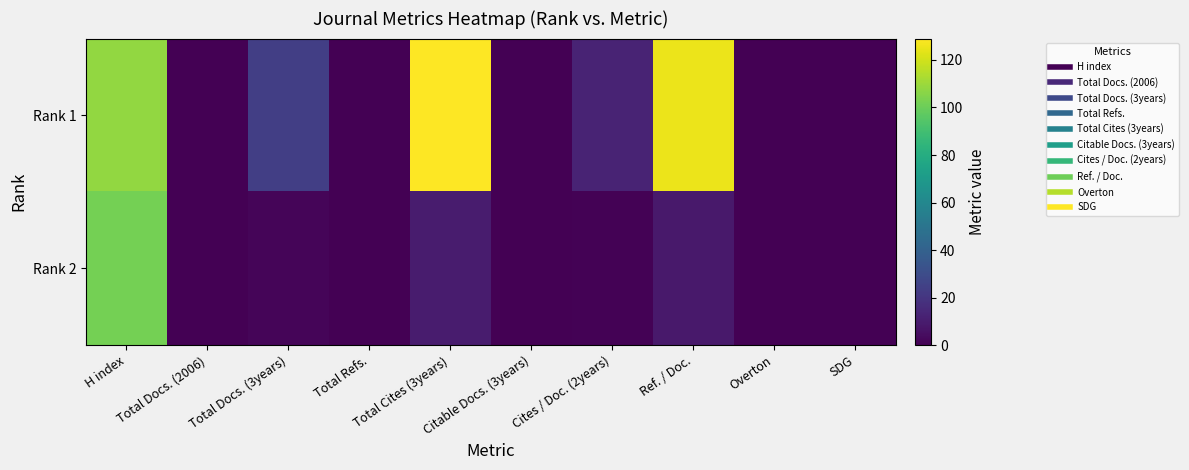

Between Total Cites (3years) and Total Docs. (2006), which is larger?

Total Cites (3years)